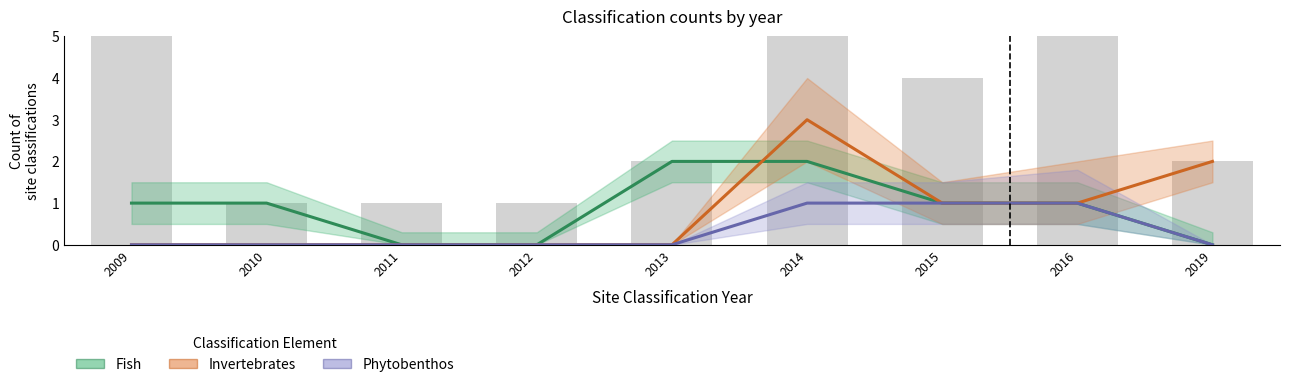

Where is Fish nearest to the value 1?

2009